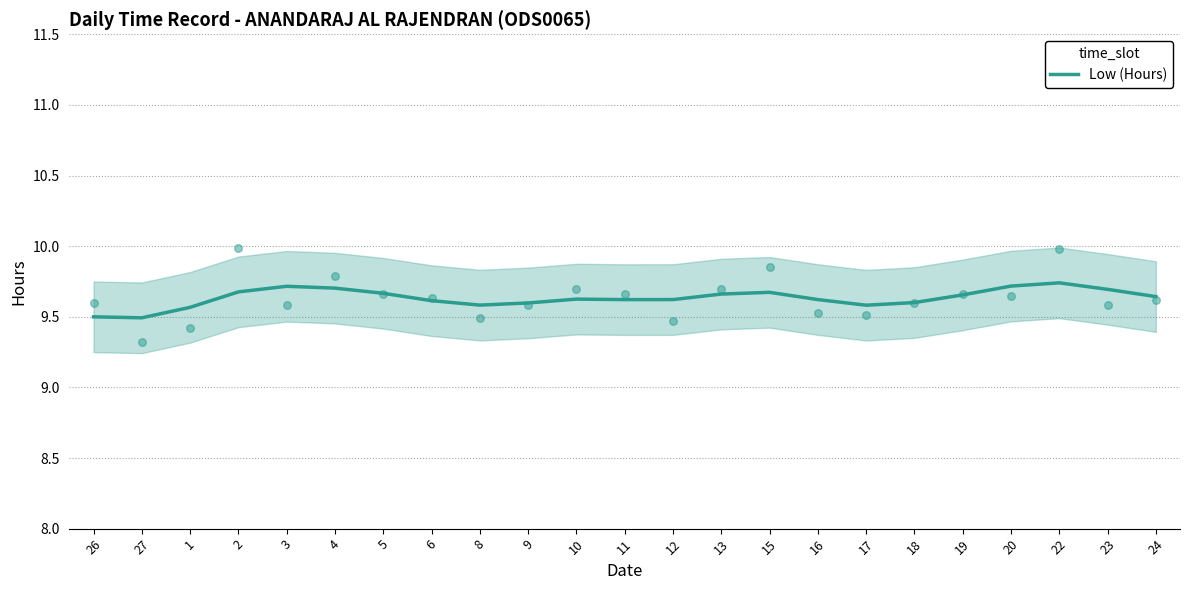

What is the change in value from 17 to 24?

+0.1